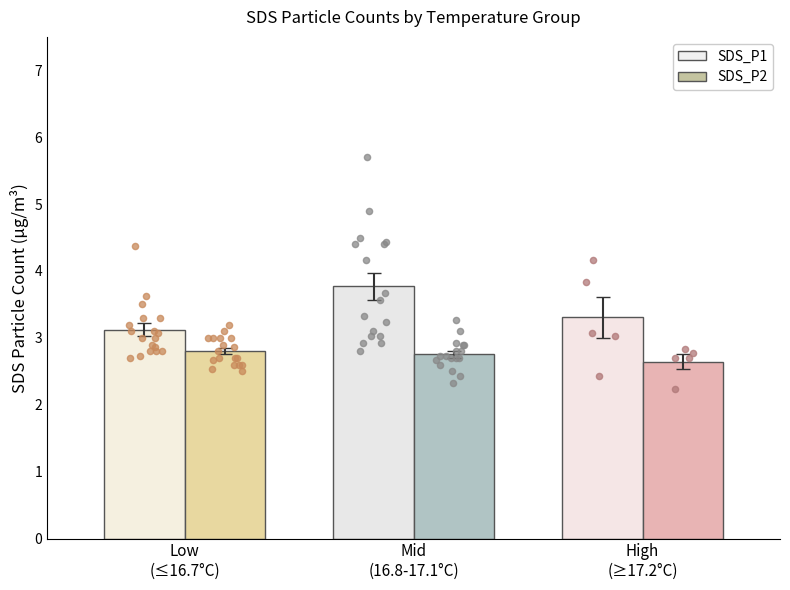

Which series has the largest Y range (max minus min)?

SDS_P1